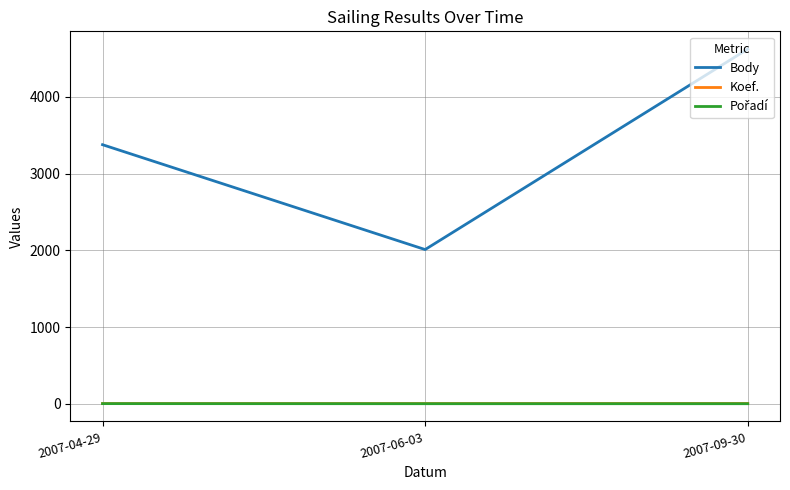

Is the value of Koef. at 2007-09-30 greater than the value of Body at 2007-06-03?

No